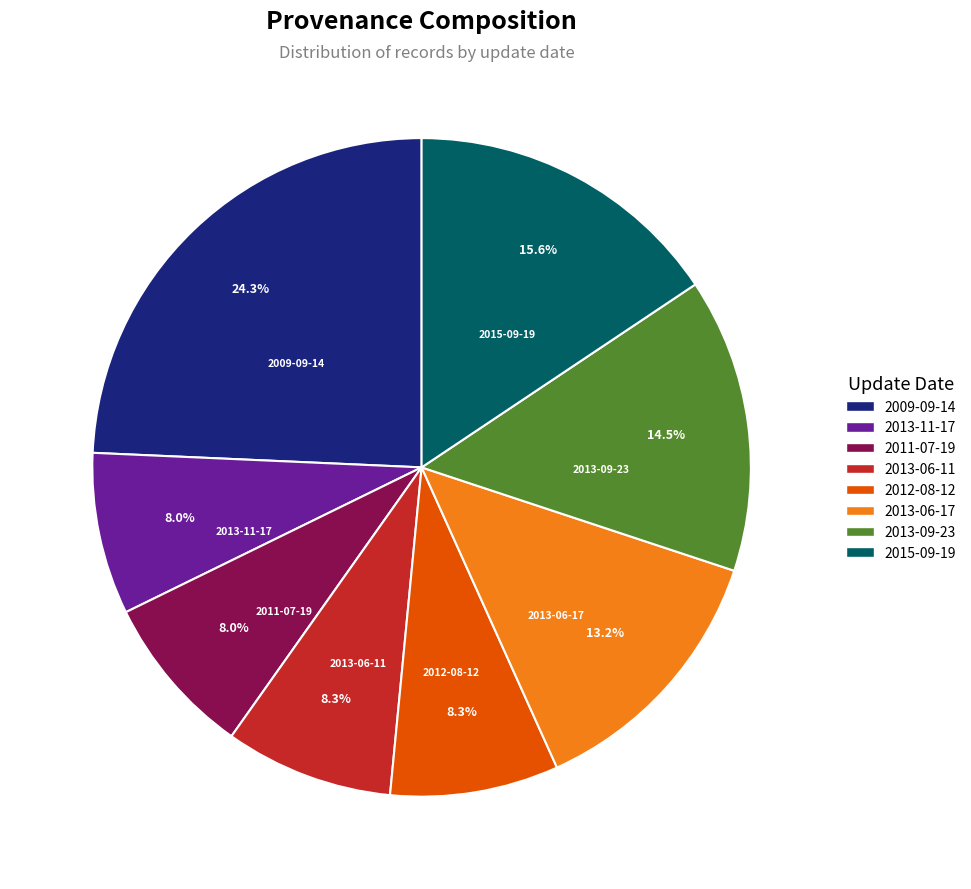

How many slices are in this pie chart?

8